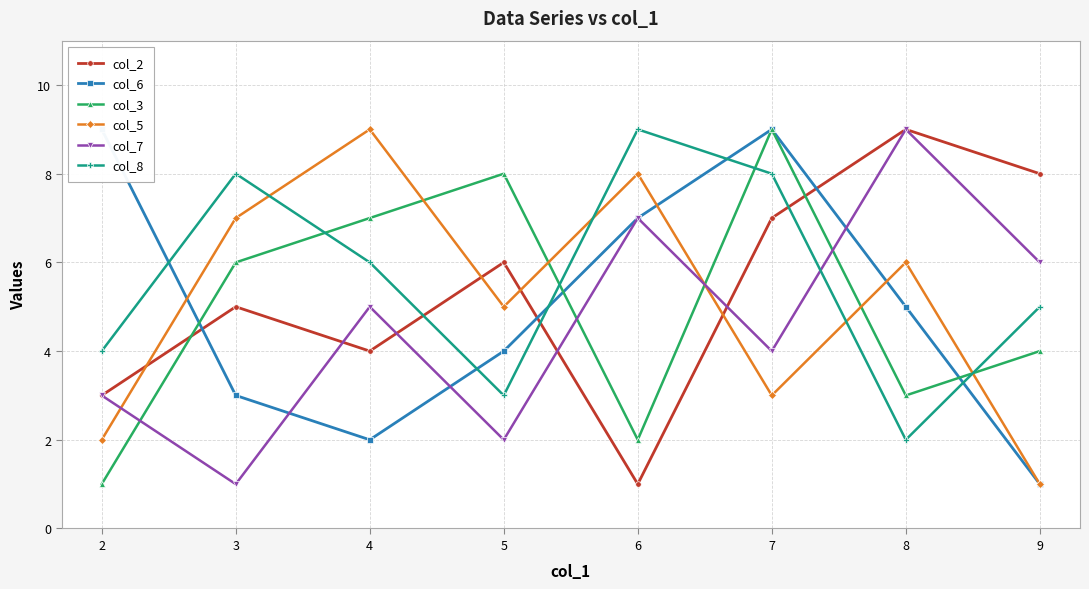

At how many categories does at least one series exceed 8?

5